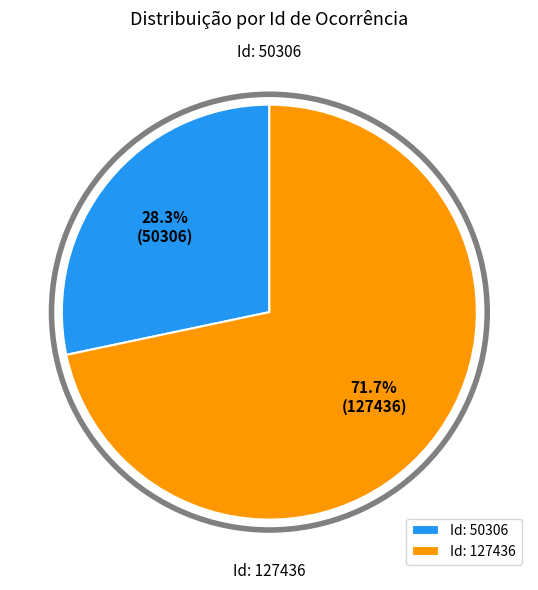

To the nearest percent, what percentage of the pie is Id: 127436?

72%